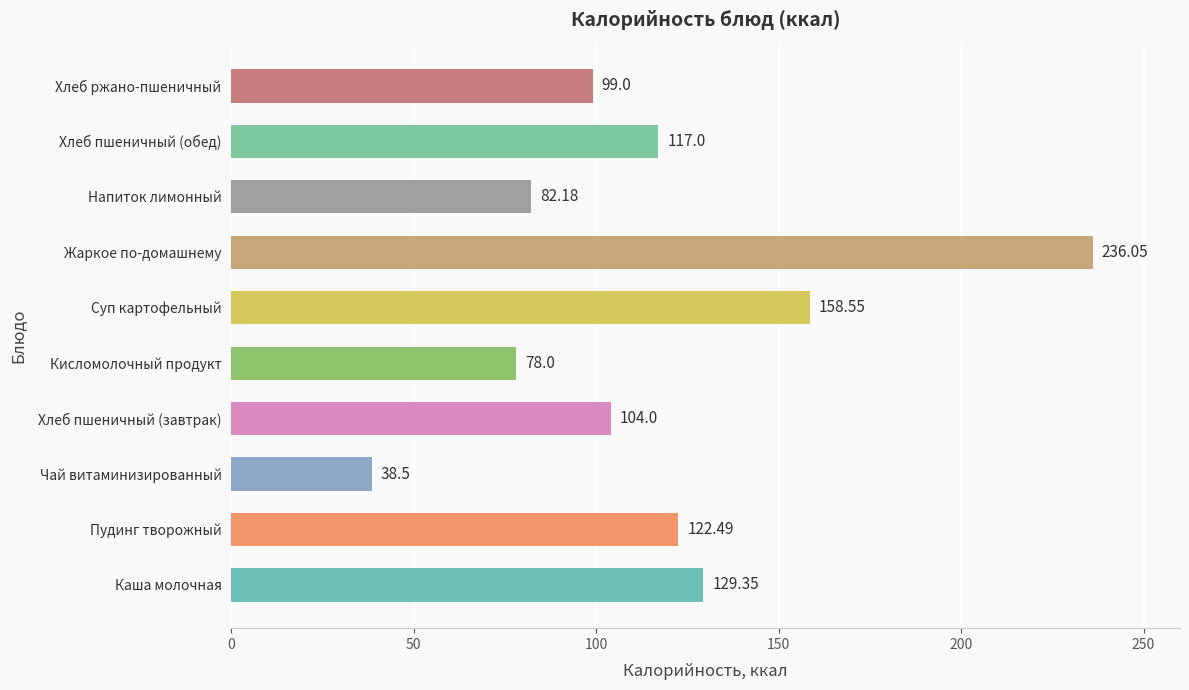

What is the change in value from Хлеб пшеничный (завтрак) to Хлеб пшеничный (обед)?

+13.0